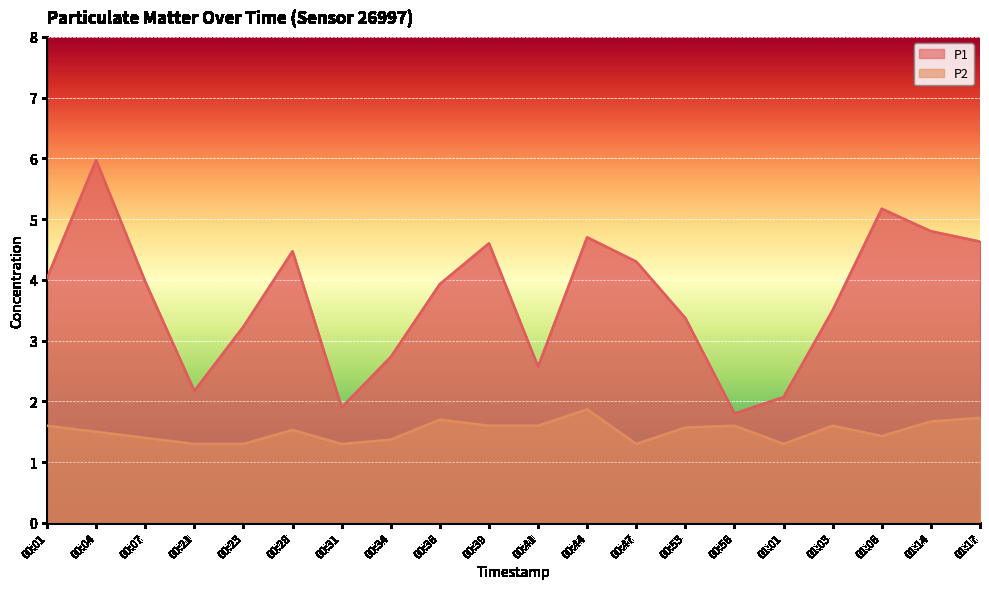

Which category has the highest value across all series?

00:04